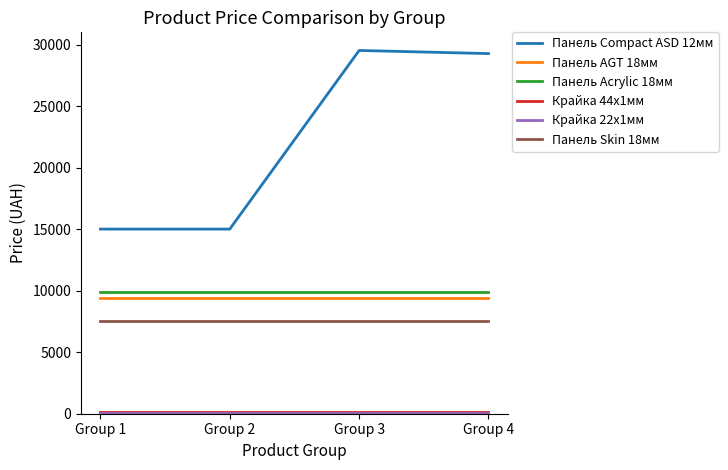

Which series has the largest range (max minus min)?

Панель Compact ASD 12мм